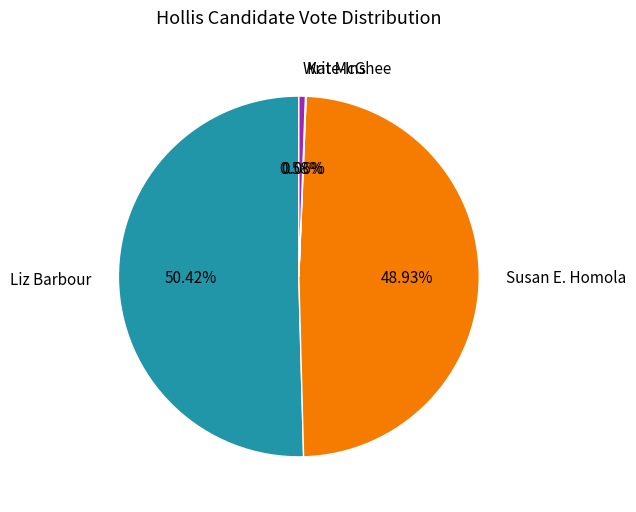

What percentage is NOT represented by Susan E. Homola?

51.1%